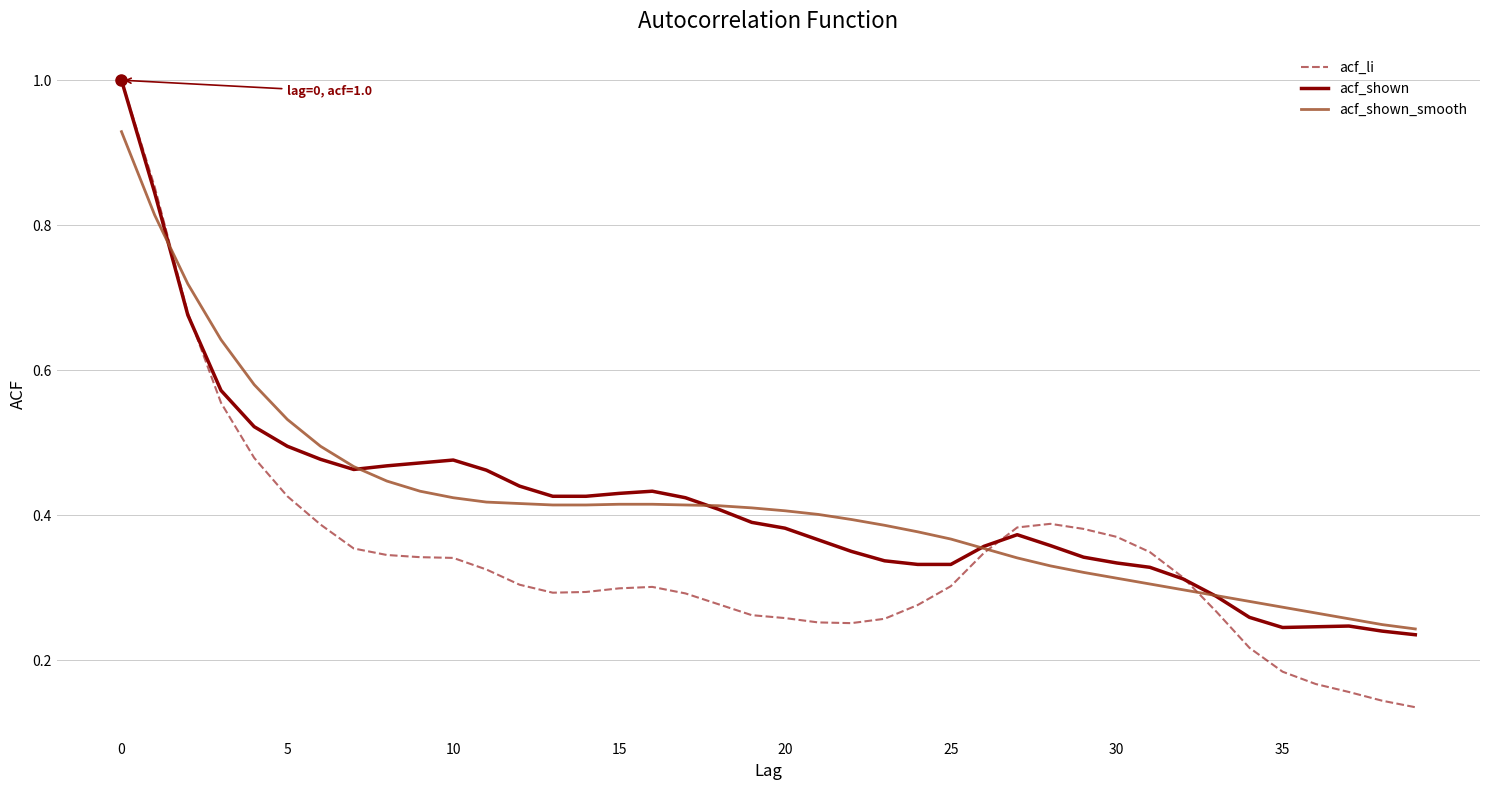

True or false: acf_shown_smooth and acf_li cross at least once.

True